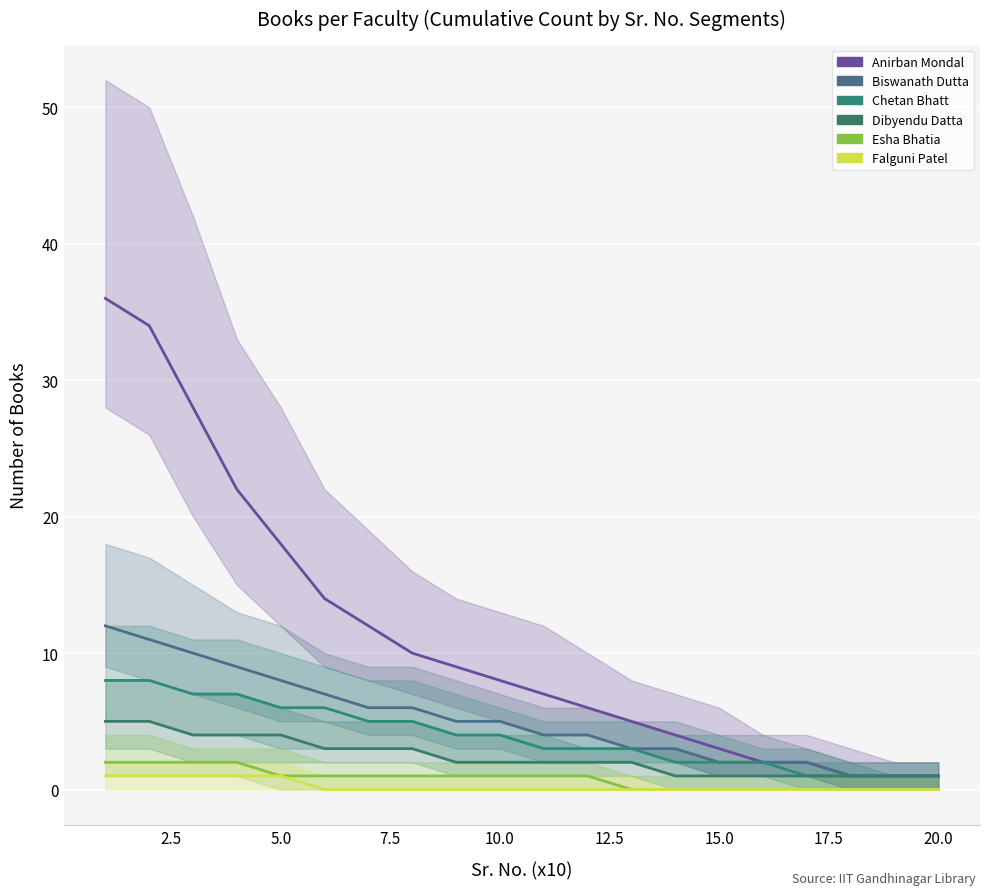

Which series has the largest range (max minus min)?

Anirban Mondal